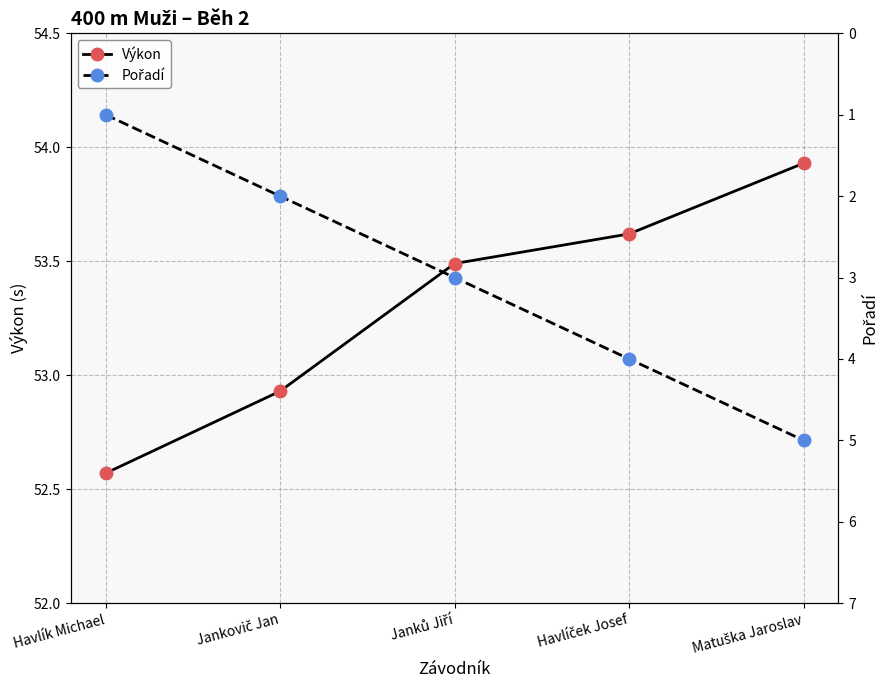

True or false: Pořadí and Výkon cross at least once.

False